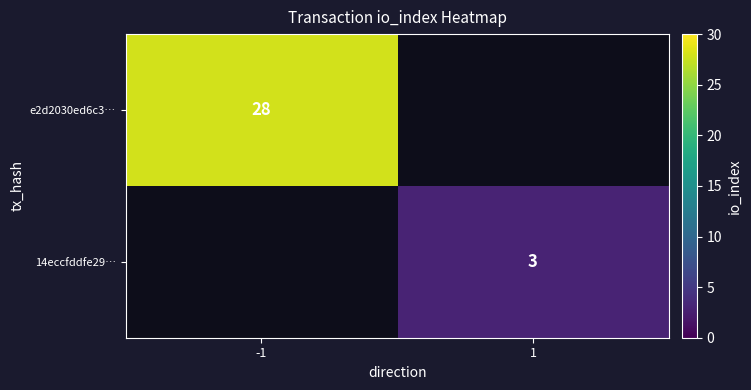

The value of 14eccfddfe29… at 1 is 3. True or false?

True